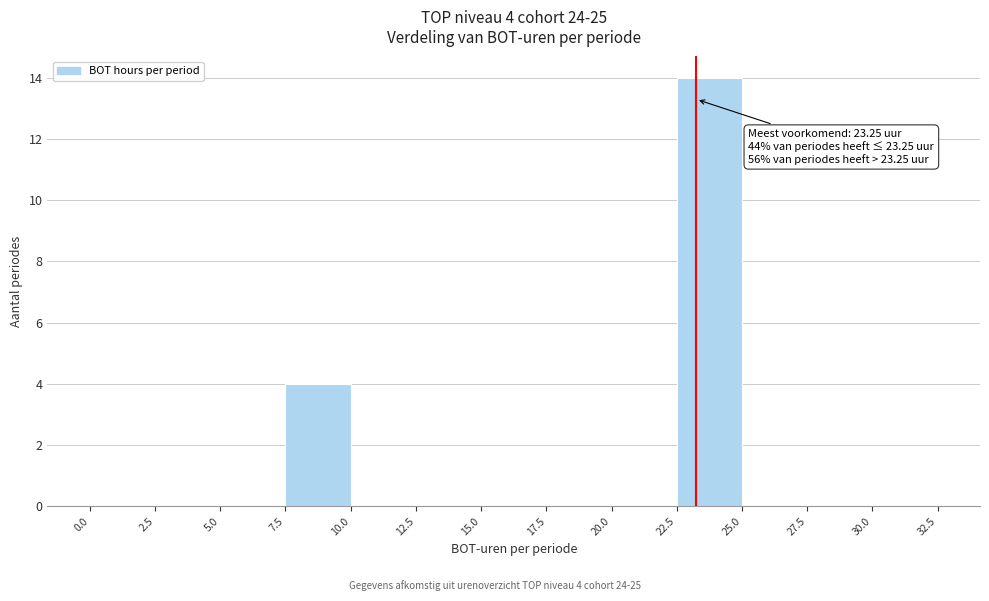

Which range on the x-axis has the tallest bar?

22.5 to 25.0